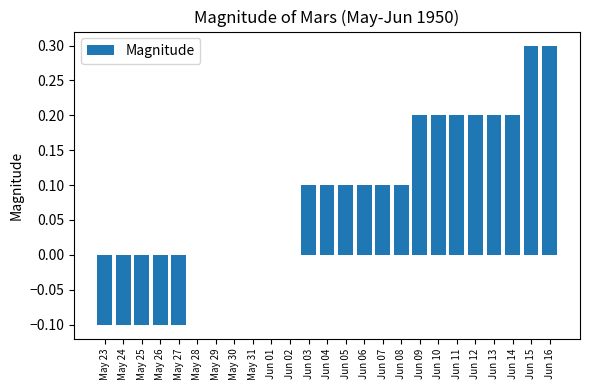

Reading right to left, transcribe all the data shown in this chart.

0.3	0.3	0.2	0.2	0.2	0.2	0.2	0.2	0.1	0.1	0.1	0.1	0.1	0.1	0.0	0.0	0.0	0.0	0.0	0.0	-0.1	-0.1	-0.1	-0.1	-0.1